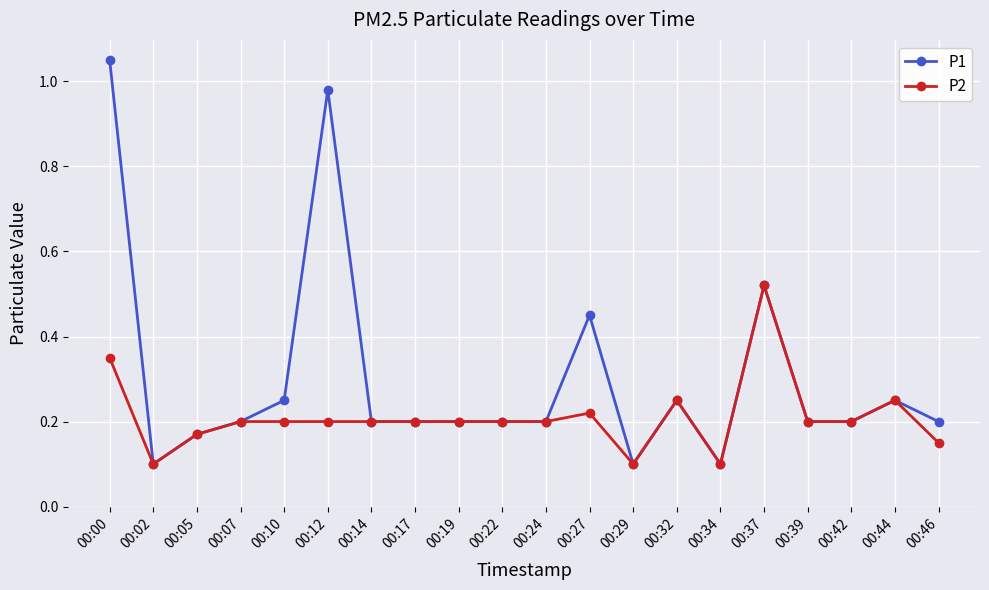

True or false: P2 has a value of 0.1 at 00:34.

True